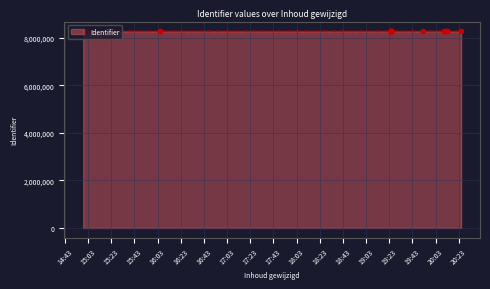

List the labels in order of value, largest first.

2025-04-10 20:12:30, 2025-04-10 20:24:59, 2025-04-10 19:51:59, 2025-04-10 19:24:42, 2025-04-10 19:24:42, 2025-04-10 20:10:31, 2025-04-10 20:10:31, 2025-04-10 19:24:42, 2025-04-10 19:24:42, 2025-04-10 20:12:30, 2025-04-10 19:24:42, 2025-04-10 19:24:42, 2025-04-10 19:24:26, 2025-04-10 19:24:42, 2025-04-10 16:05:00, 2025-04-10 15:01:44, 2025-04-10 14:58:50